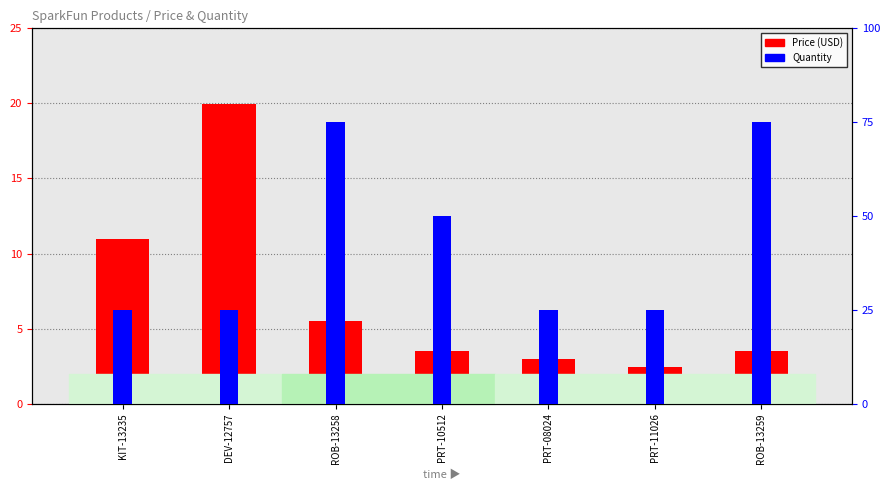

Between PRT-11026 and ROB-13258, which is larger?

ROB-13258